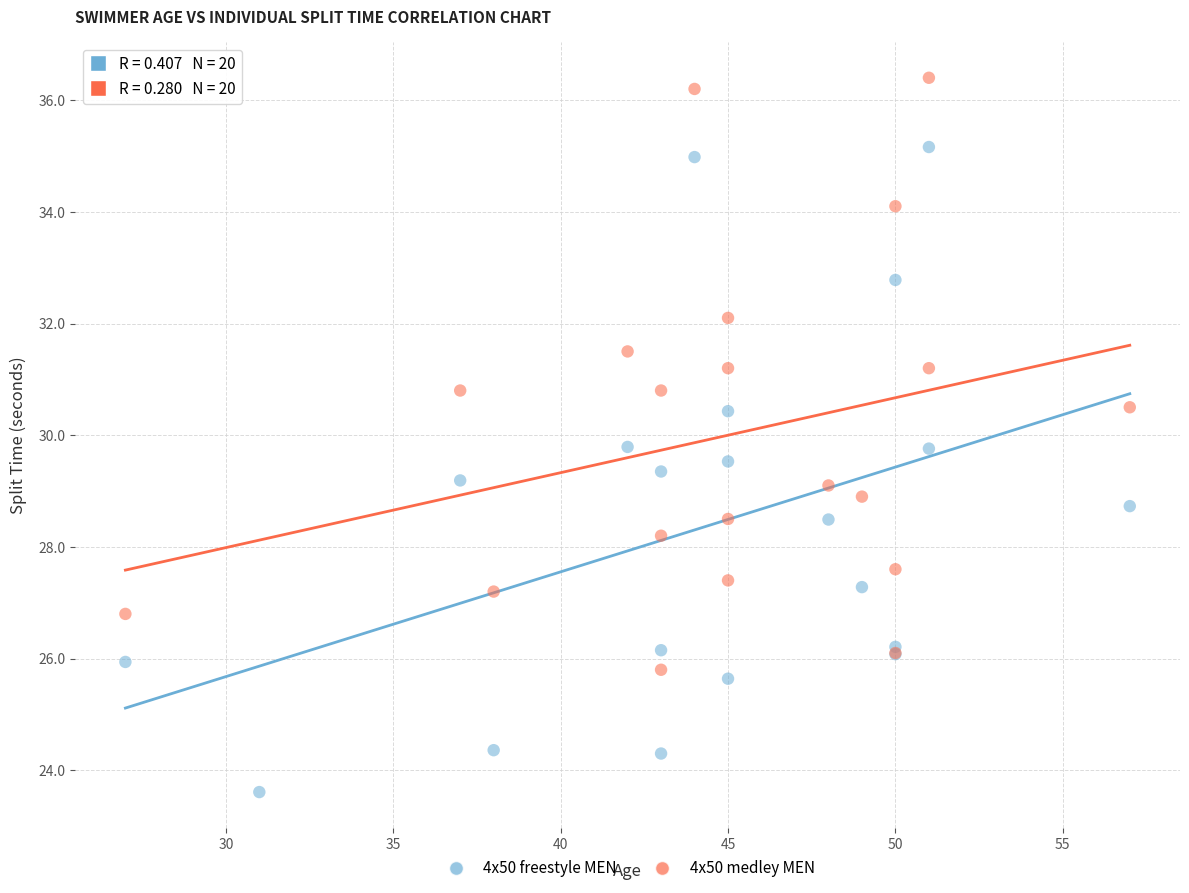

Which series has the widest spread of Y values?

4x50 freestyle MEN